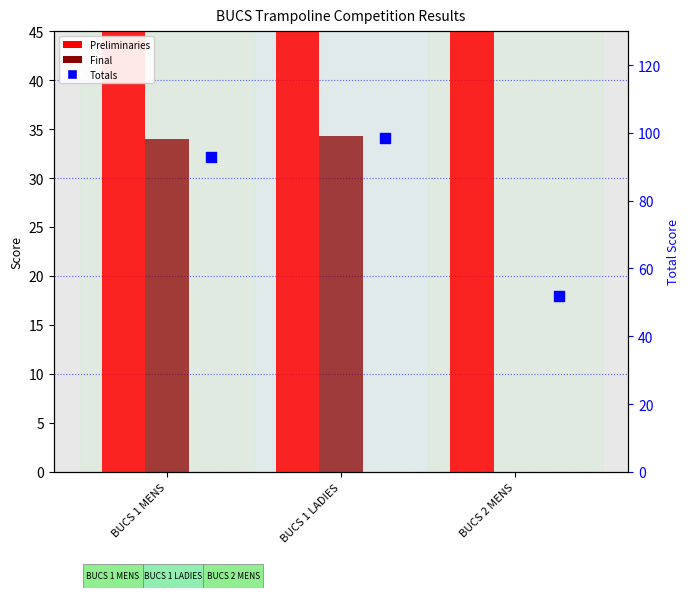

Which series has the largest Y range (max minus min)?

Totals